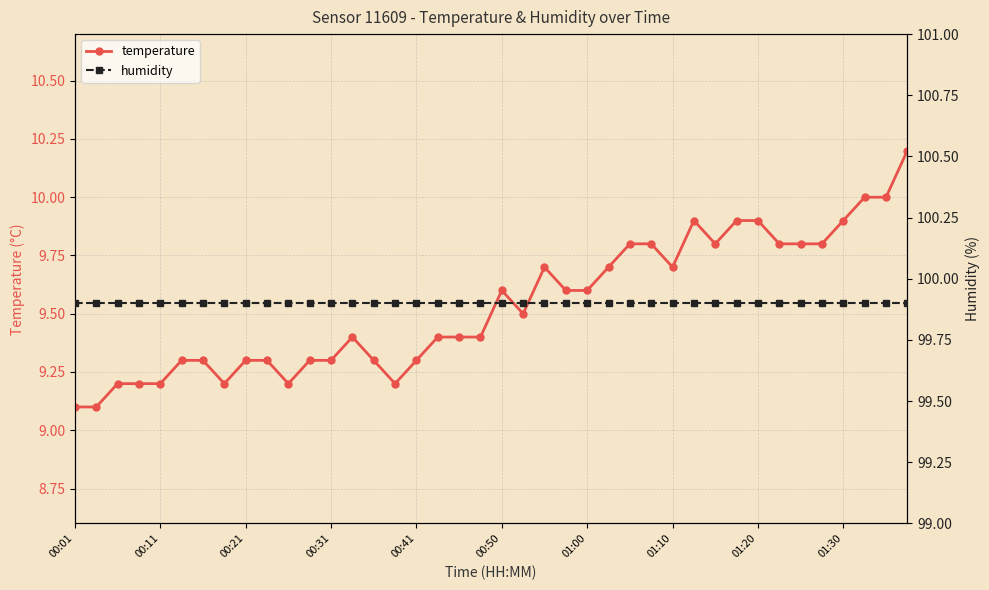

What are all the series names shown in the legend?

temperature, humidity